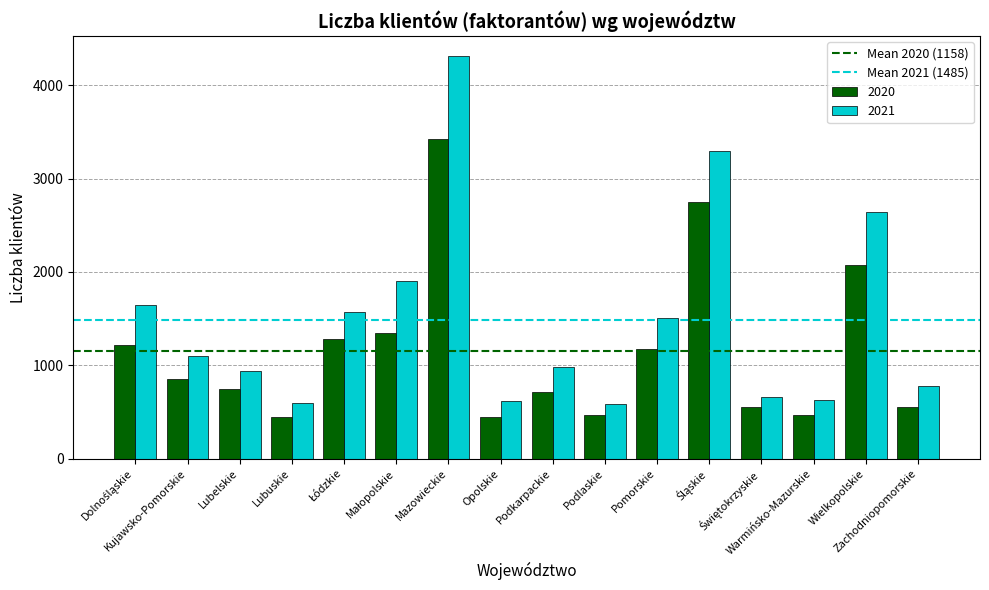

Which series has the largest total across all categories?

2021